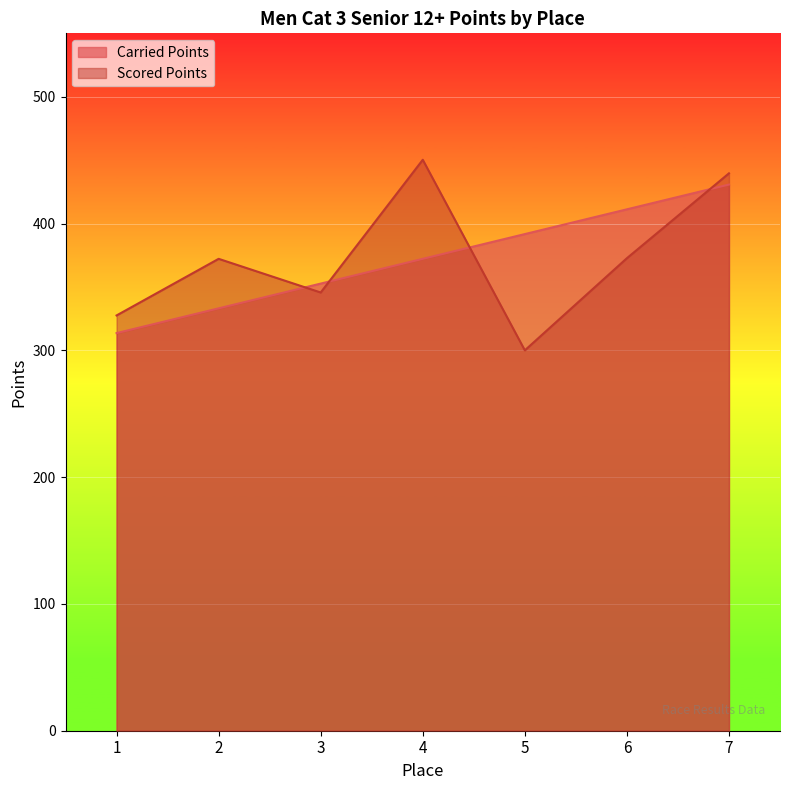

What is the approximate value of Carried Points at 4?

372.2